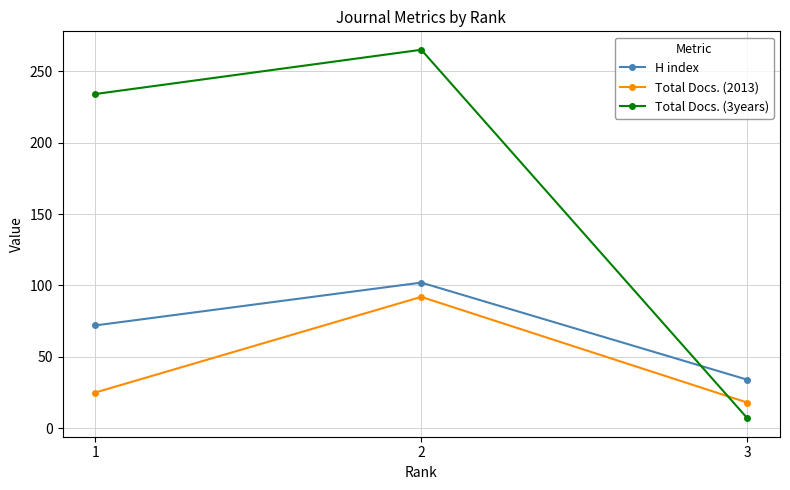

What is the sum of all H index values?

208